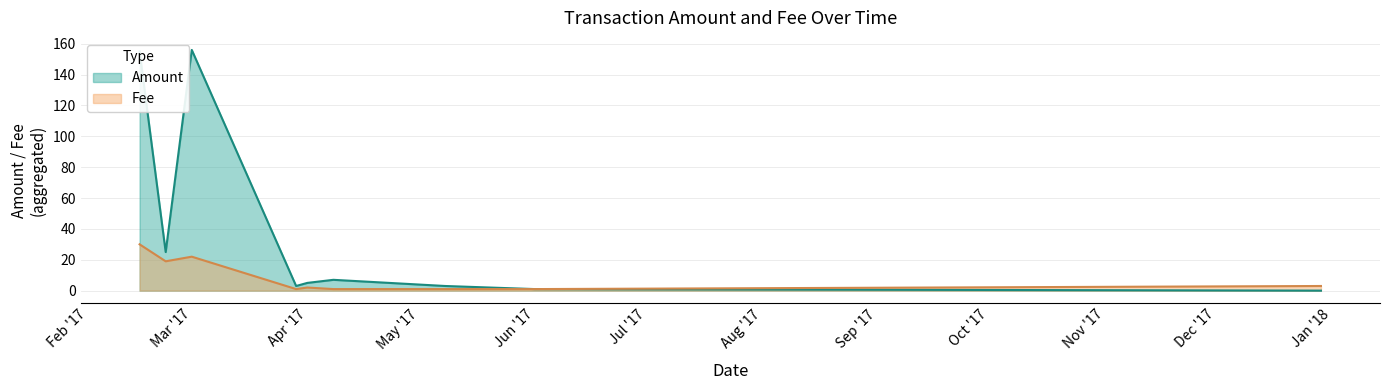

Read the Amount value at 36.

5.0